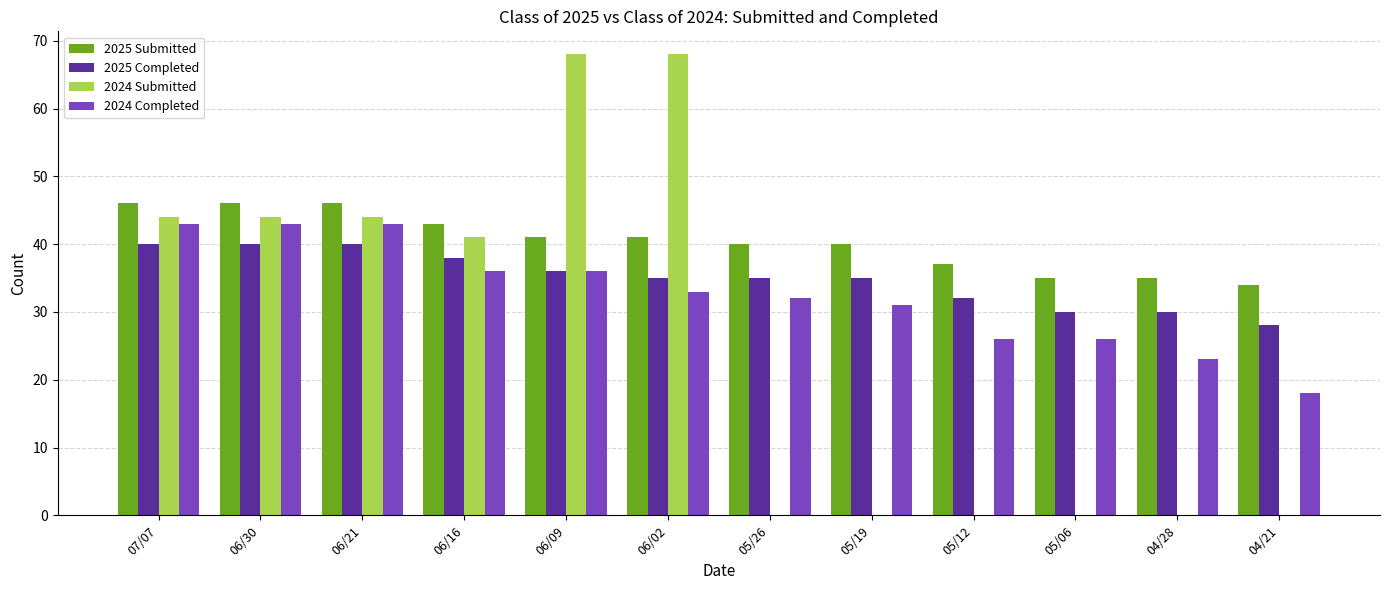

Is the value of 2025 Completed at 07/07 greater than the value of 2024 Completed at 05/26?

Yes